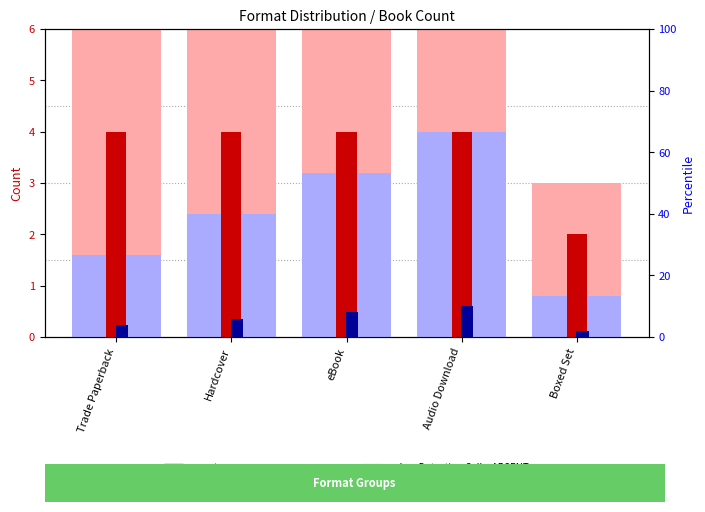

At which label does percentile rank within the sample reach its minimum?

Boxed Set